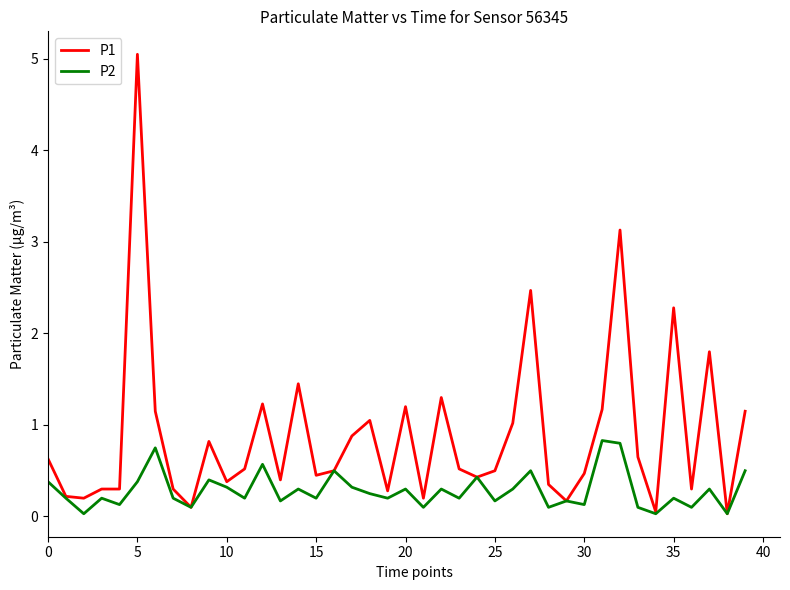

Rank the series by their maximum value, from lowest to highest.

P2, P1